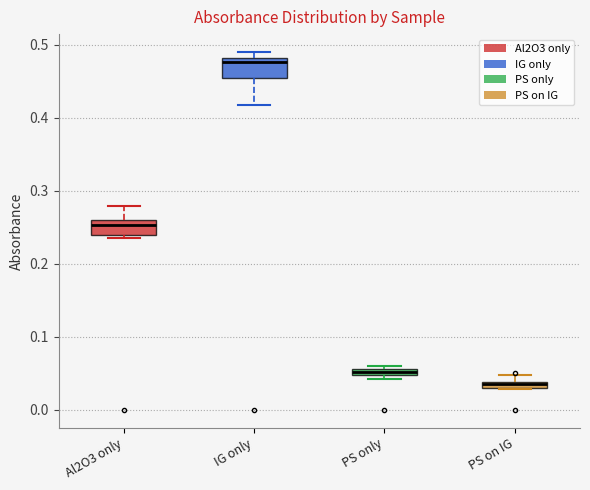

Where is the upper edge of the box for IG only on the y-axis? The values are not printed on the chart, so give them approximately, as read against the axis.

0.48